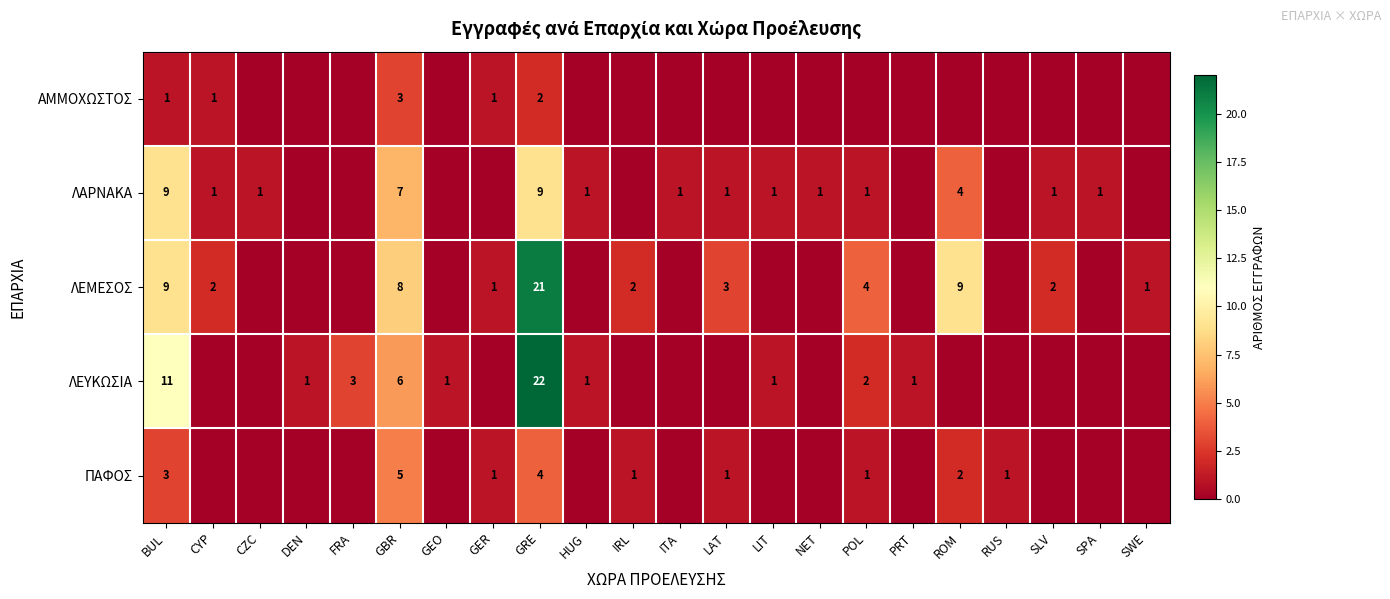

The ΛΑΡΝΑΚΑ series shows 5 at BUL. True or false?

False